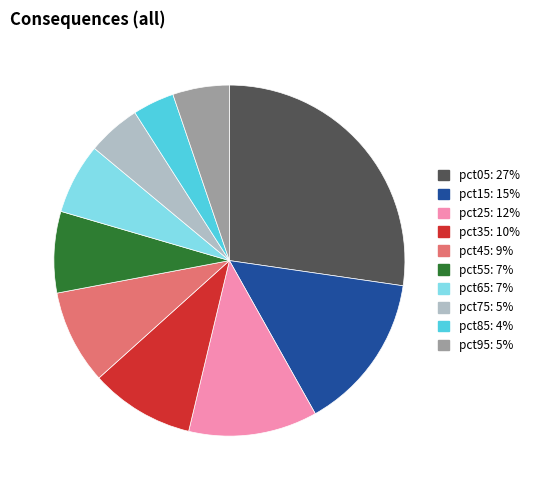

Combined, do pct15: 15% and pct75: 5% account for over 50%?

No